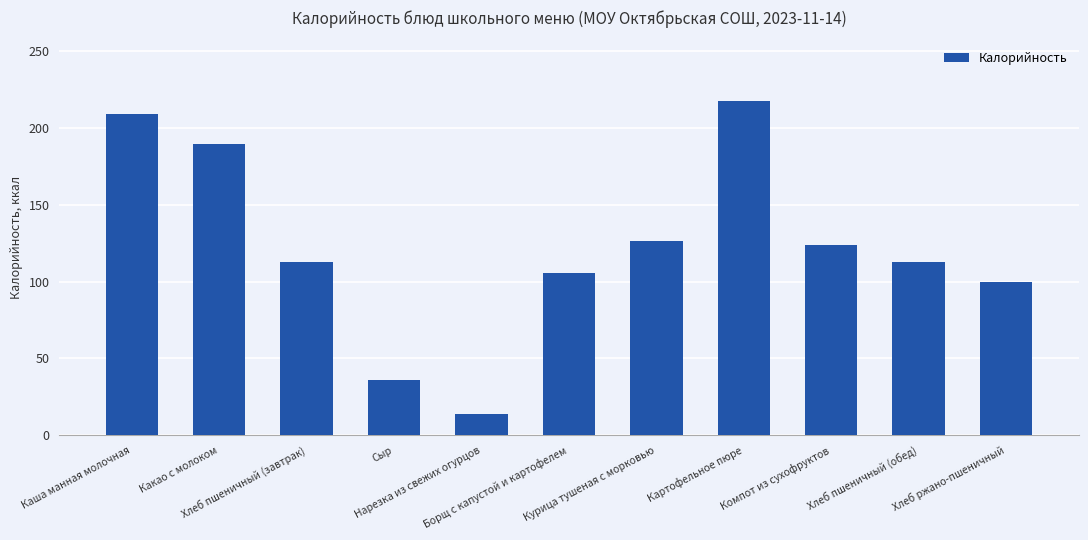

What is the smallest value displayed?

14.0